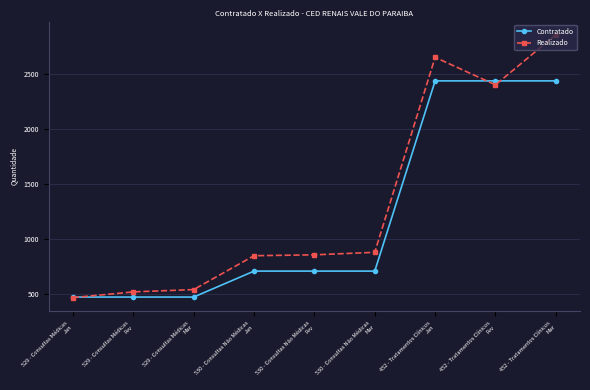

List the series in order of their overall mean, highest first.

Realizado, Contratado